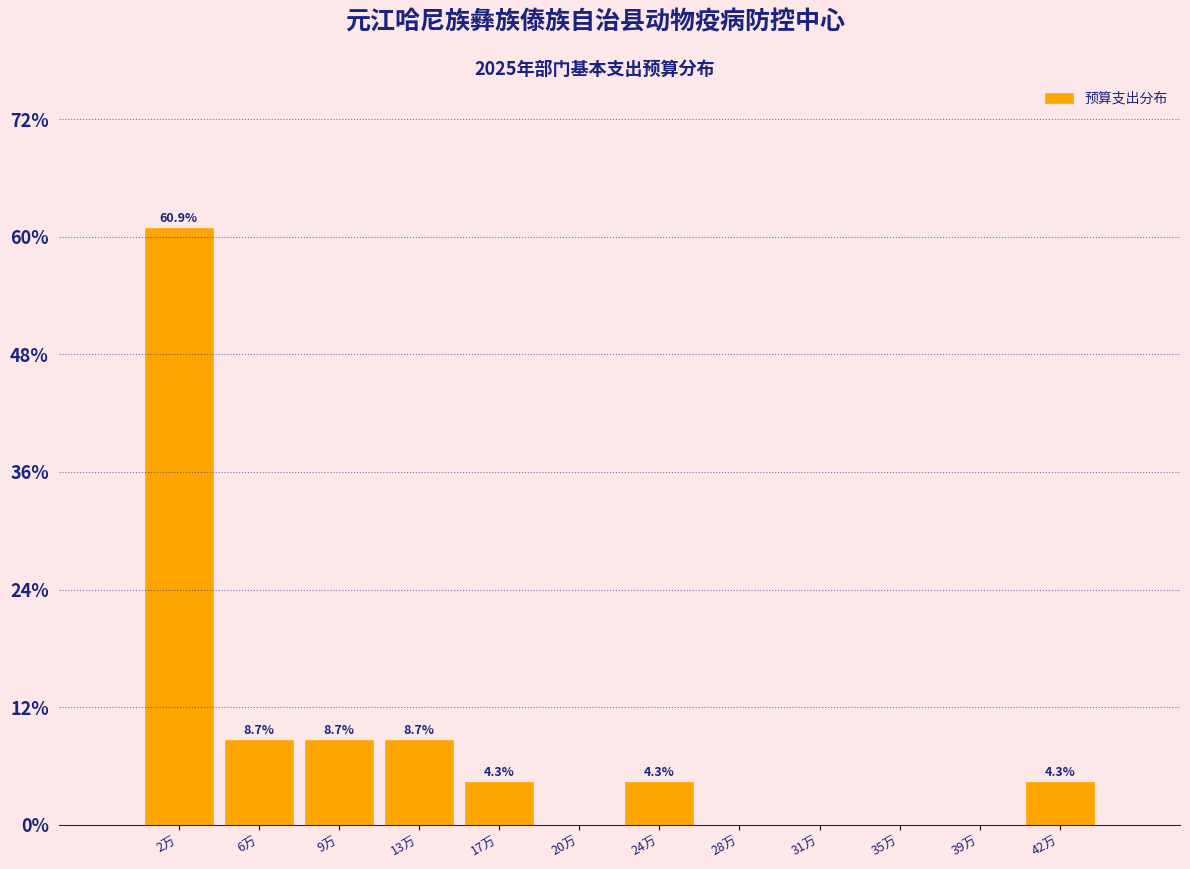

Reading left to right, list all the values displayed in this chart.

2万=60.9	6万=8.7	9万=8.7	13万=8.7	17万=4.3	20万=0.0	24万=4.3	28万=0.0	31万=0.0	35万=0.0	39万=0.0	42万=4.3